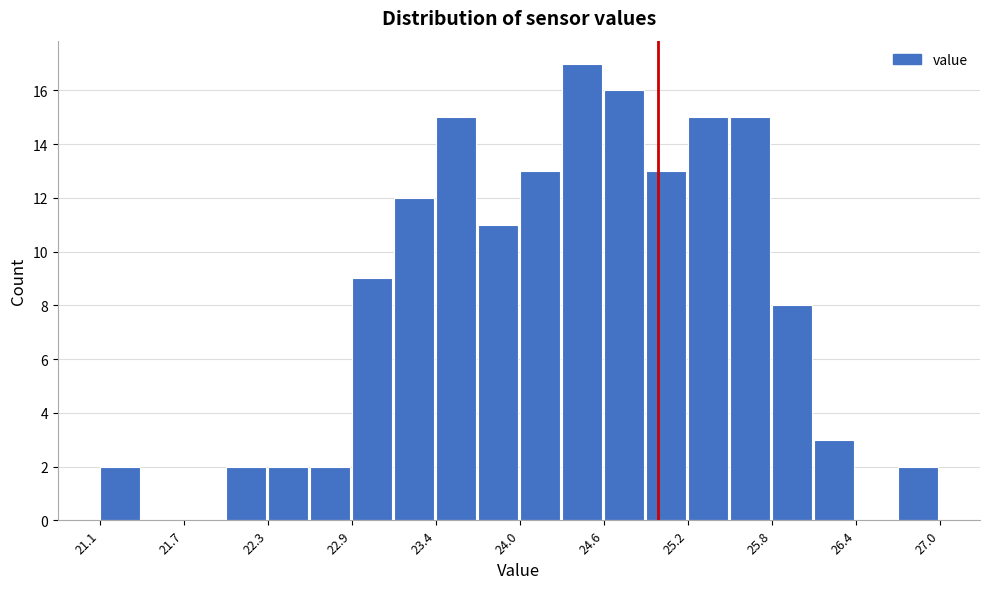

Around what value on the x-axis is the tallest bar? Give the approximate position of its centre, as read against the axis.

24.5